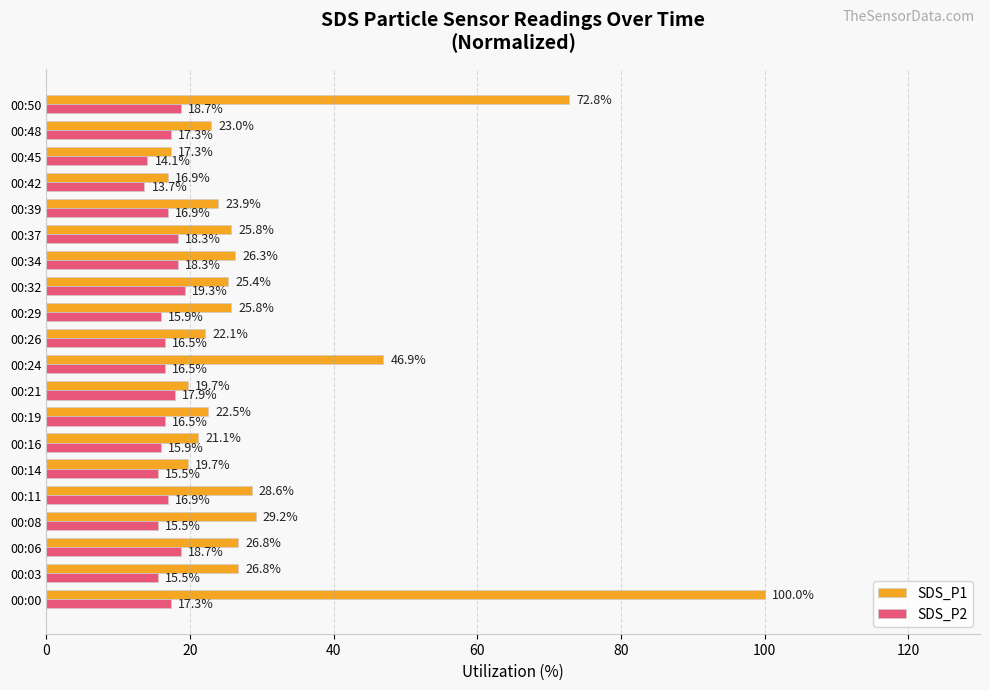

What is the minimum value shown in the chart?

13.7